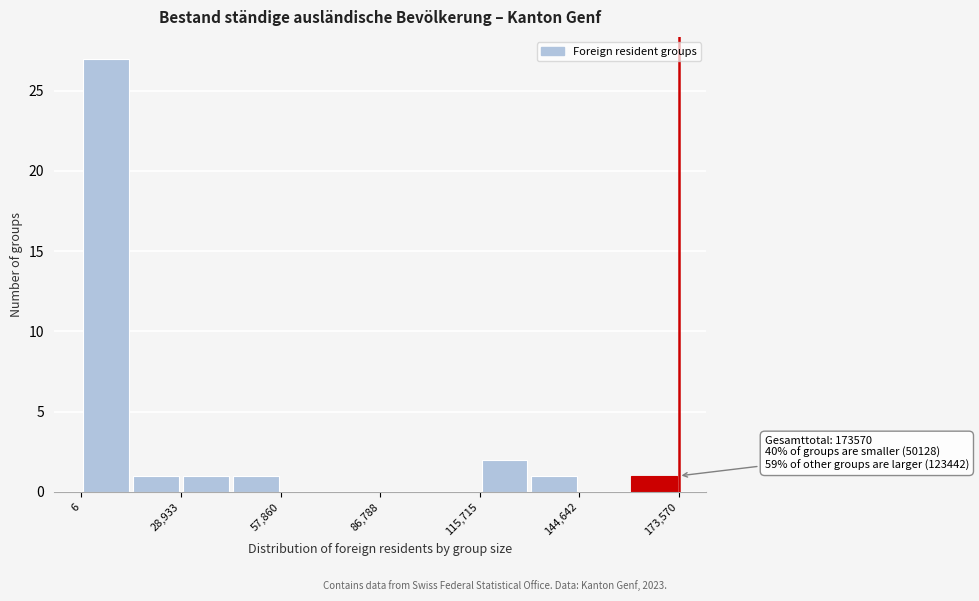

Read against the x-axis, roughly where is the centre of the tallest bar?

5000